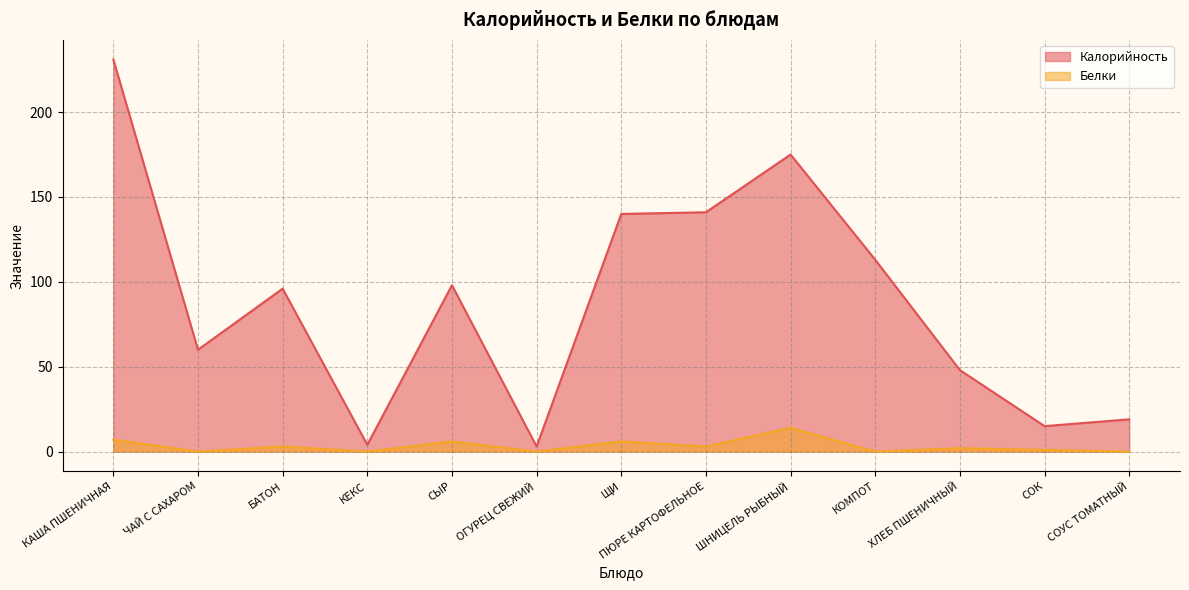

What is the value of the Калорийность point at the 4th from the left?

4